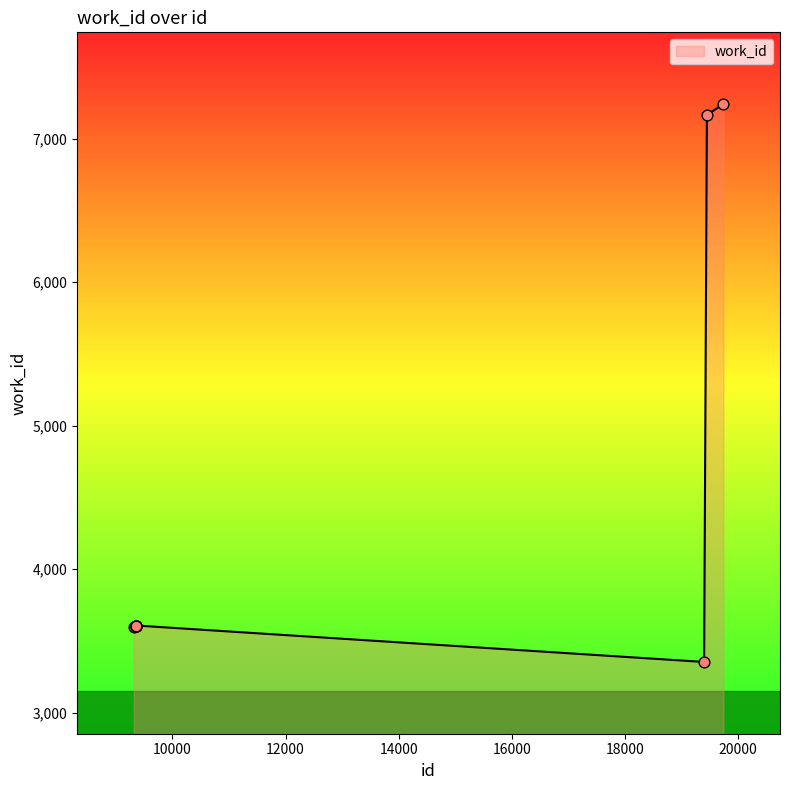

What is the minimum value shown in the chart?

3353